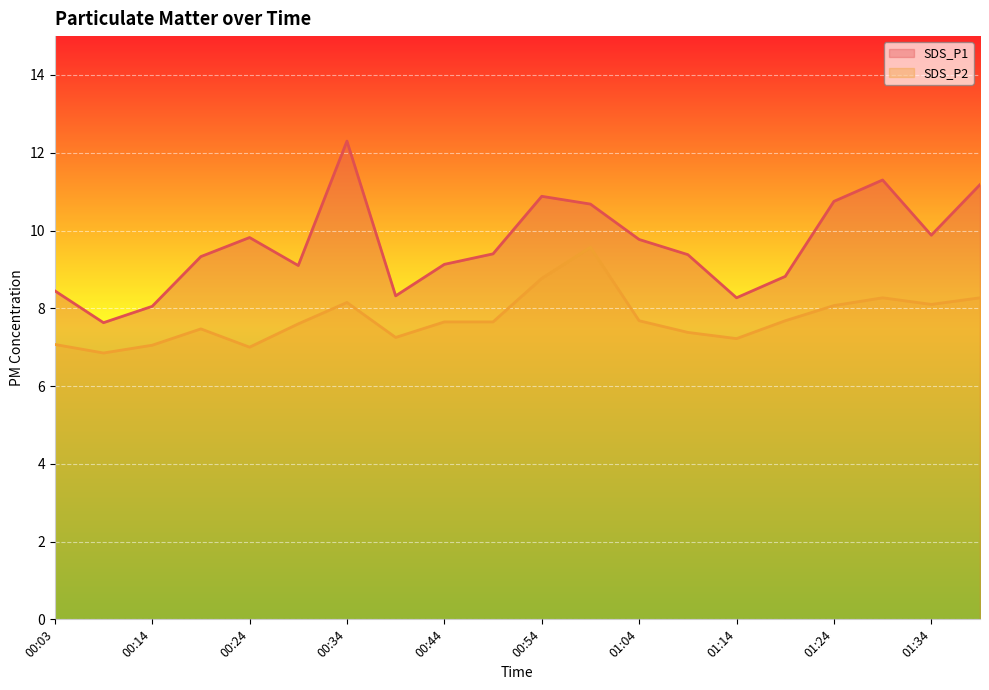

Reading right to left, list all the values displayed in this chart.

SDS_P1: 01:39=11.2	01:34=9.9	01:29=11.3	01:24=10.8	01:19=8.8	01:14=8.3	01:09=9.4	01:04=9.8	00:59=10.7	00:54=10.9	00:49=9.4	00:44=9.1	00:39=8.3	00:34=12.3	00:29=9.1	00:24=9.8	00:19=9.3	00:14=8.1	00:09=7.6	00:03=8.4
SDS_P2: 01:39=8.3	01:34=8.1	01:29=8.3	01:24=8.1	01:19=7.7	01:14=7.2	01:09=7.4	01:04=7.7	00:59=9.6	00:54=8.8	00:49=7.7	00:44=7.7	00:39=7.2	00:34=8.2	00:29=7.6	00:24=7.0	00:19=7.5	00:14=7.0	00:09=6.8	00:03=7.1